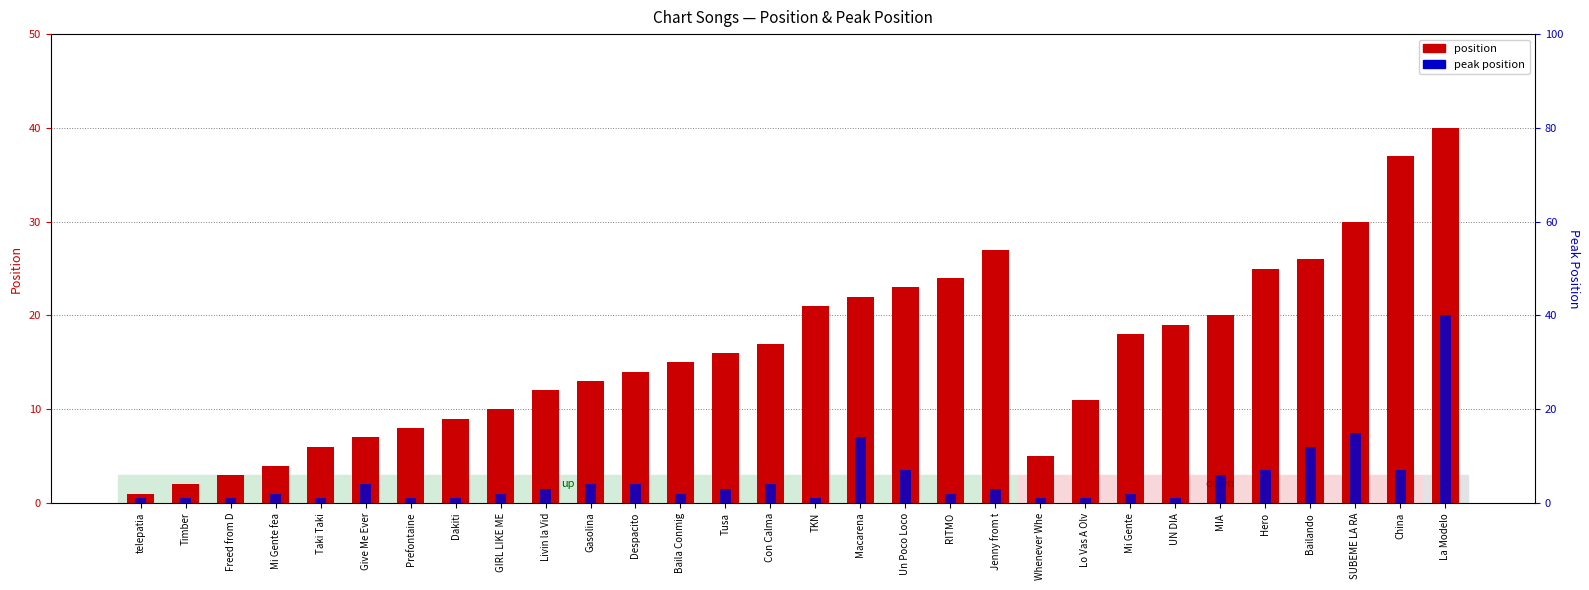

What is the sum of all peak position values?

153